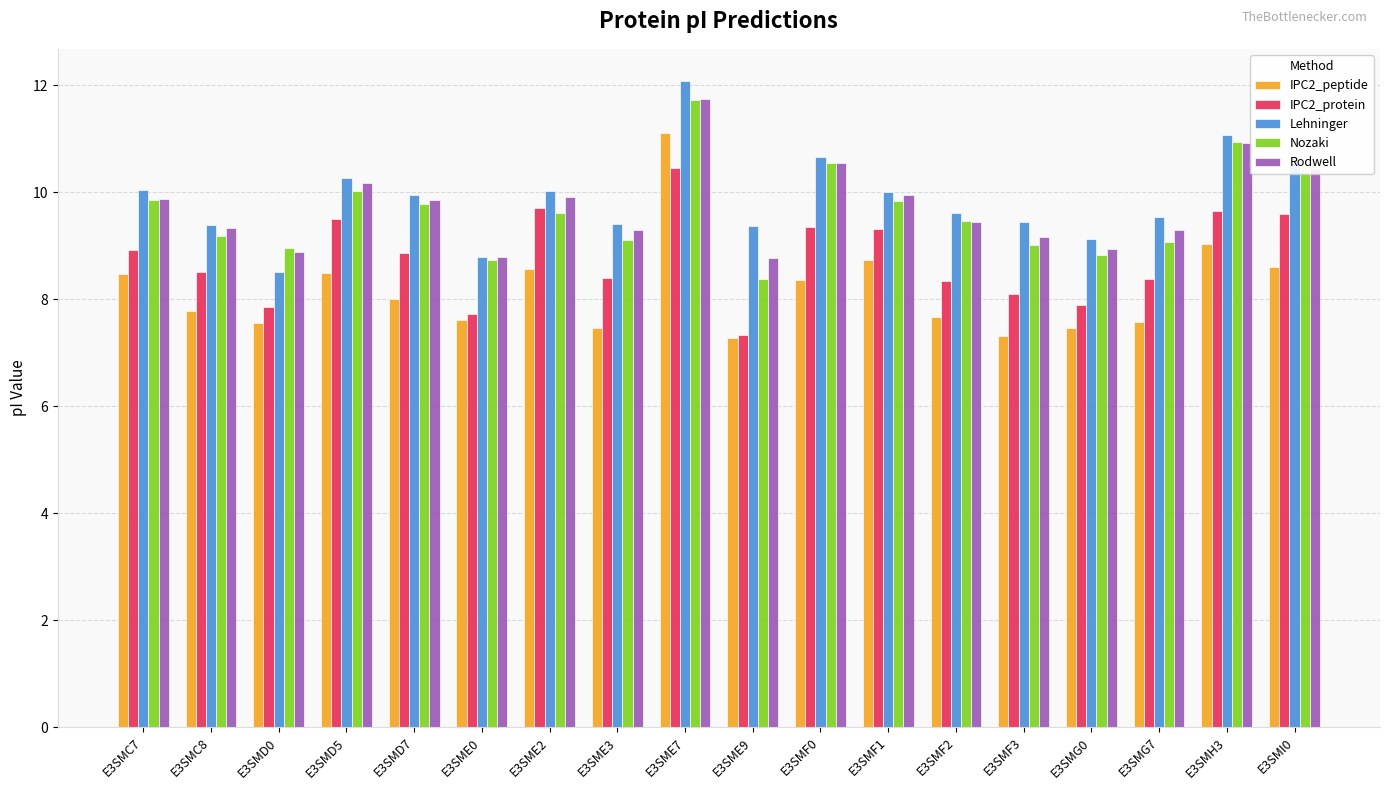

How many bars are there in each group?

5